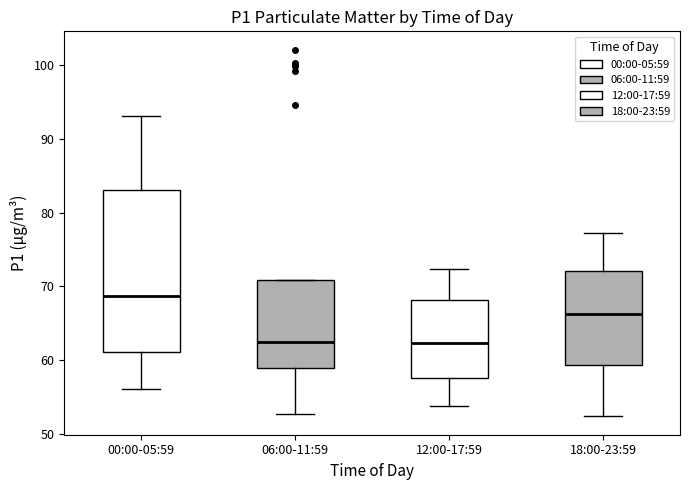

Reading left to right, transcribe this box plot: for each box, give where its median line is, the range the box spans, and where its two whiskers end, as read against the y-axis. The values are not printed on the chart, so give them approximately, as read against the axis.

00:00-05:59: median 69, box 61 to 83, whiskers 56 to 93
06:00-11:59: median 62, box 59 to 71, whiskers 53 to 71
12:00-17:59: median 62, box 58 to 68, whiskers 54 to 72
18:00-23:59: median 66, box 59 to 72, whiskers 52 to 77